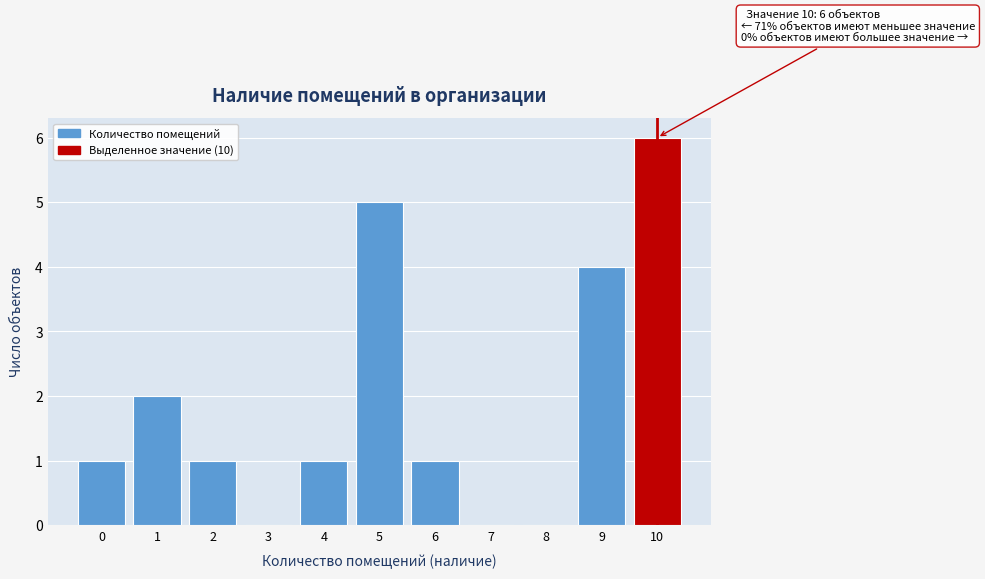

Over which range of the x-axis is the bar tallest?

9.5 to 10.5